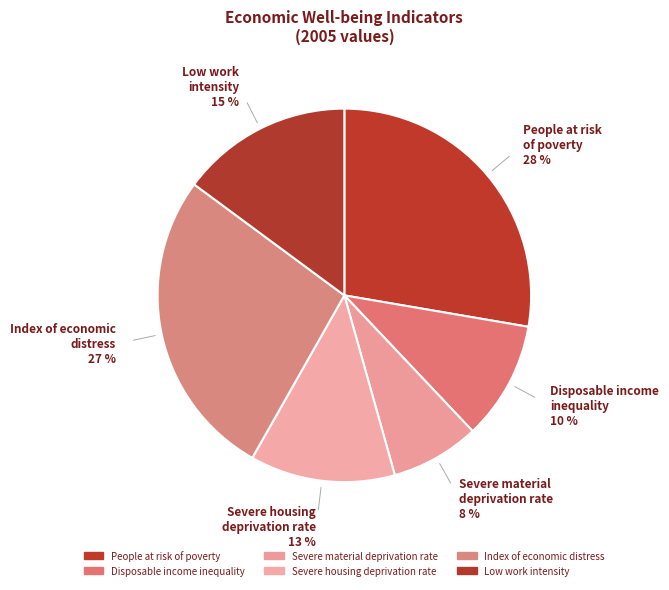

How many slices are in this pie chart?

6